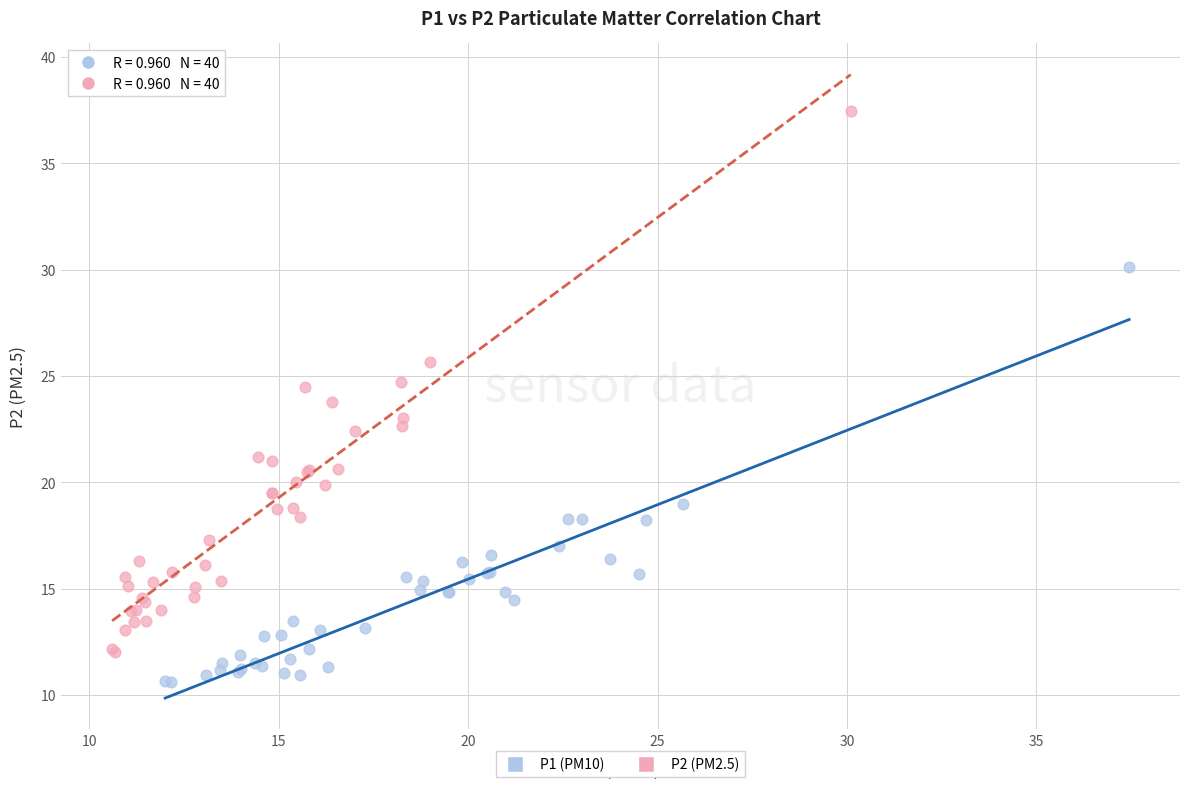

What are all the series names shown in the legend?

P1 (PM10), P2 (PM2.5)